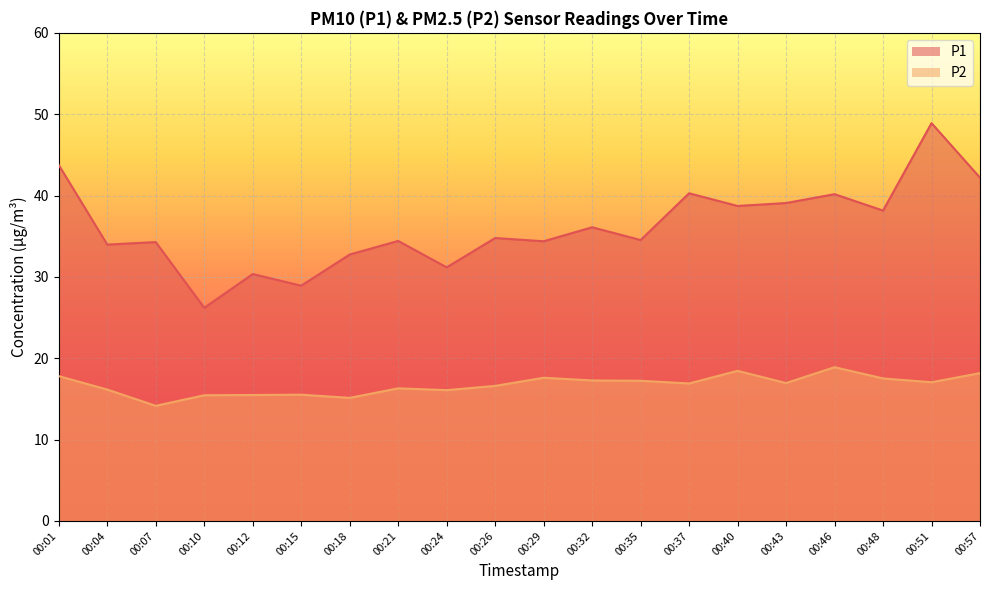

Is it true that P2 equals 15.1 at 00:18?

True